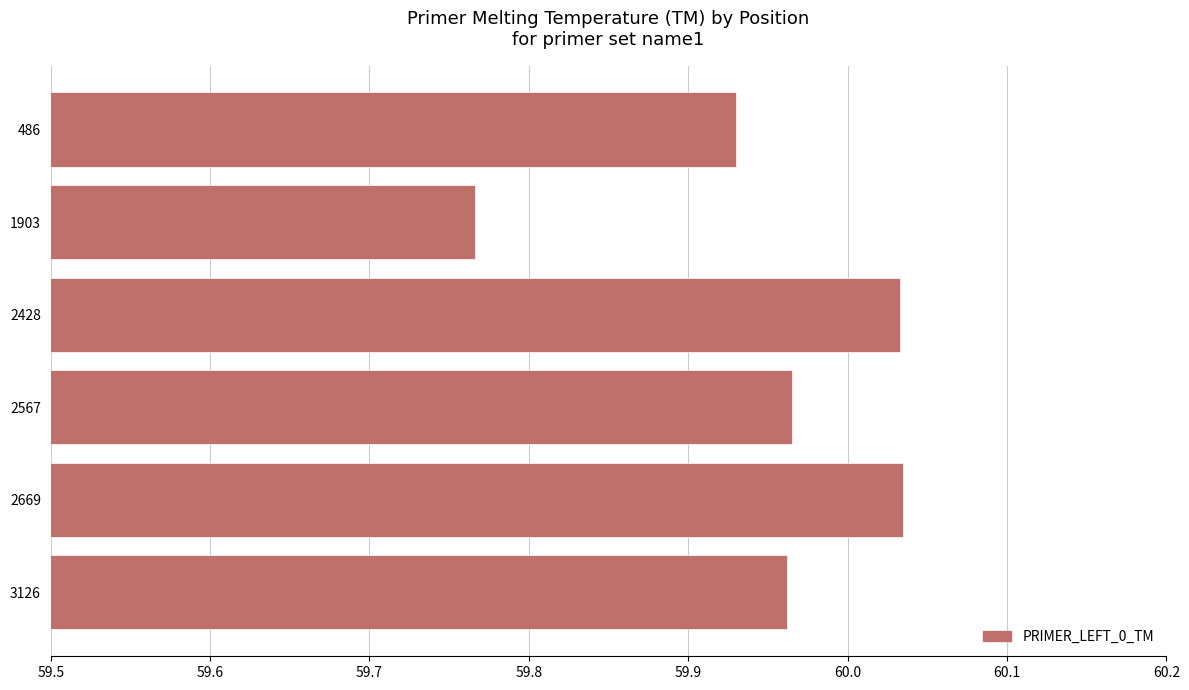

The value at 1903 is 85.1. True or false?

False